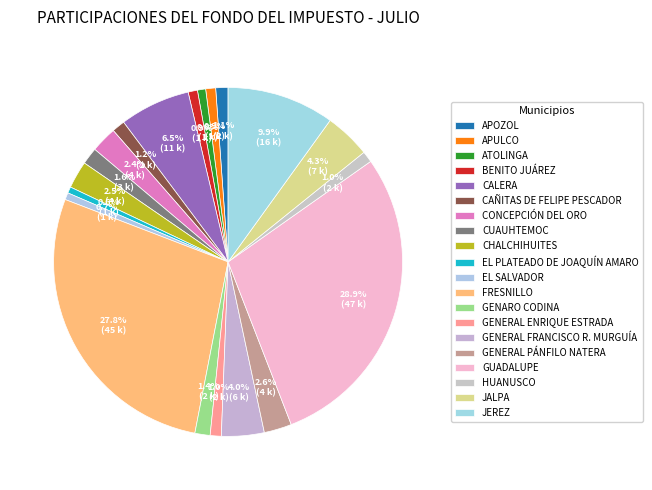

Count the number of slices in the pie.

20